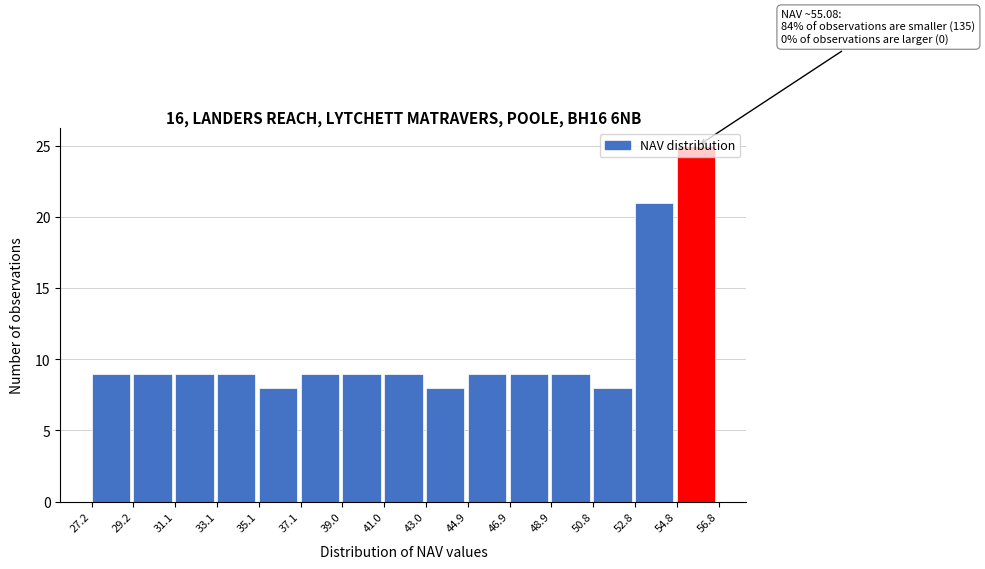

Which range on the x-axis has the tallest bar?

54.8 to 56.8